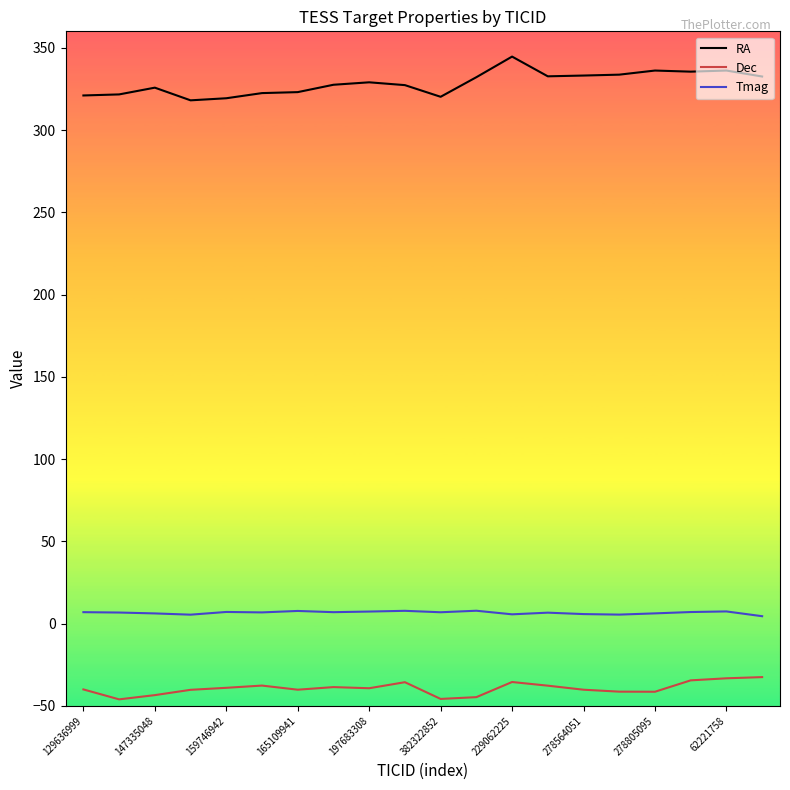

What is the difference between the maximum and minimum values in the Dec series?

13.5